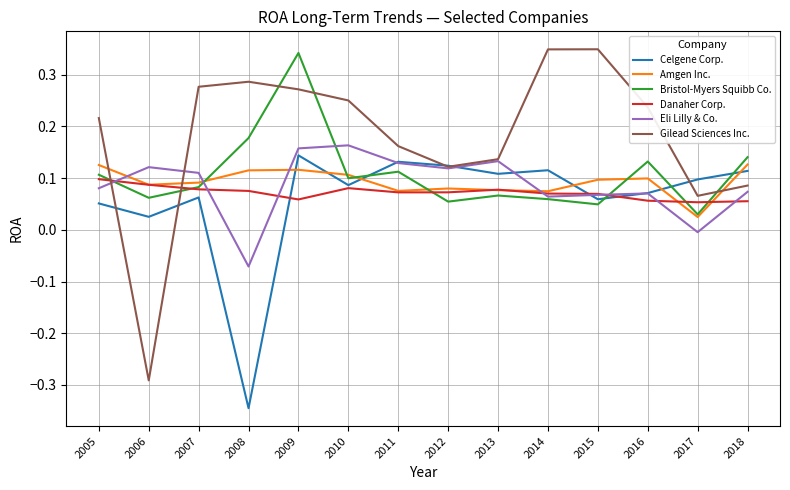

Does the chart have visible grid lines?

Yes